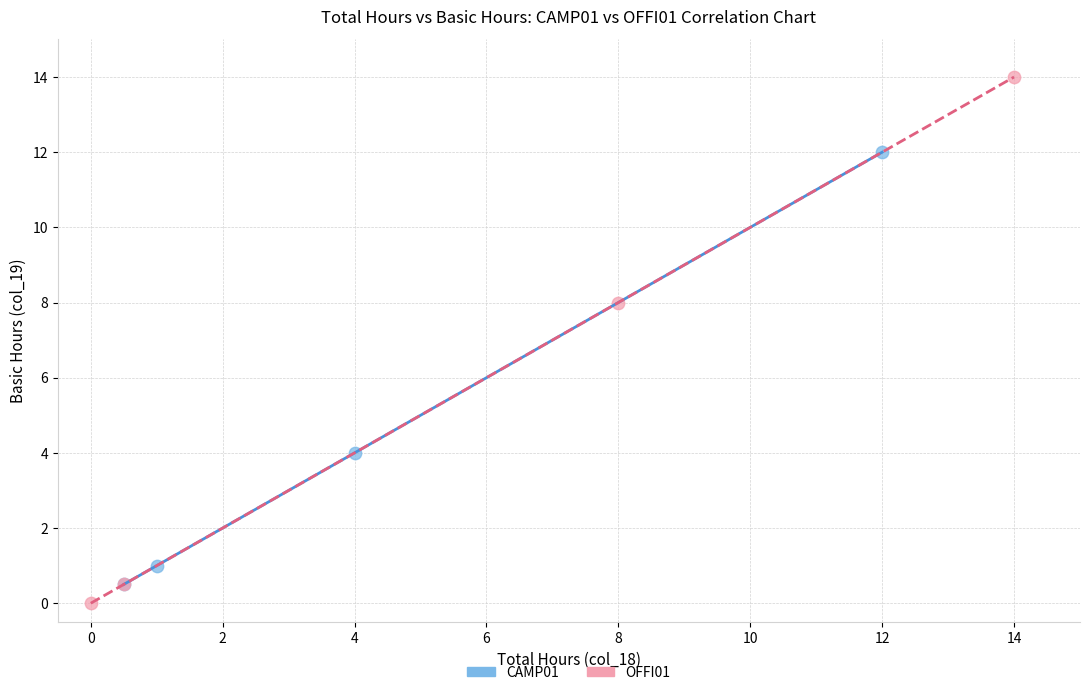

Which series has the widest spread of Y values?

OFFI01